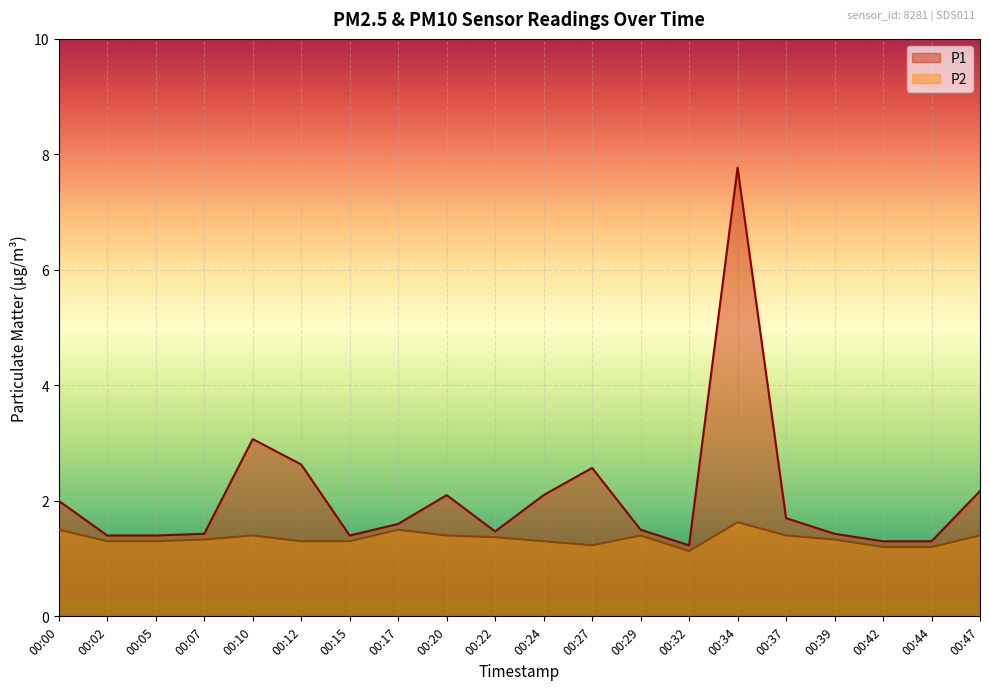

True or false: P1 and P2 cross at least once.

False